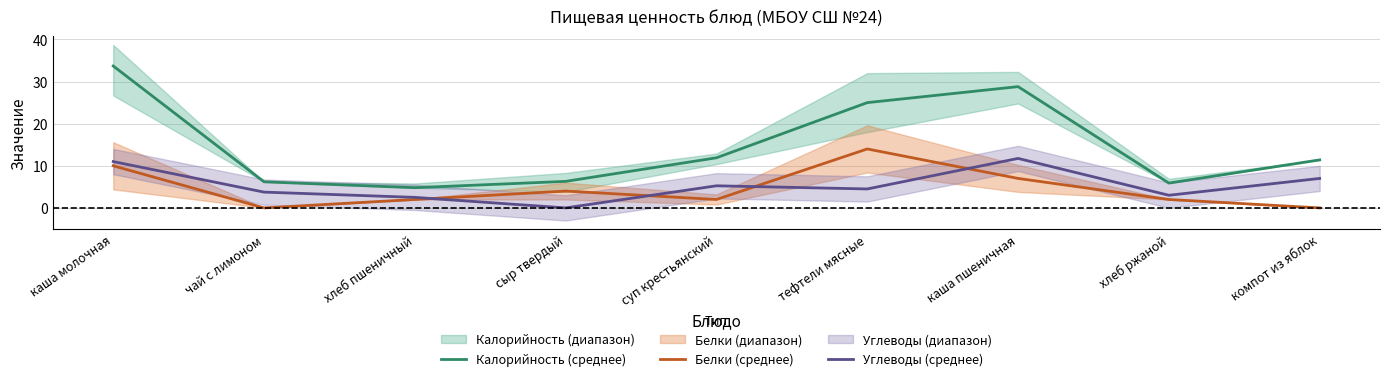

Does the chart have visible grid lines?

Yes